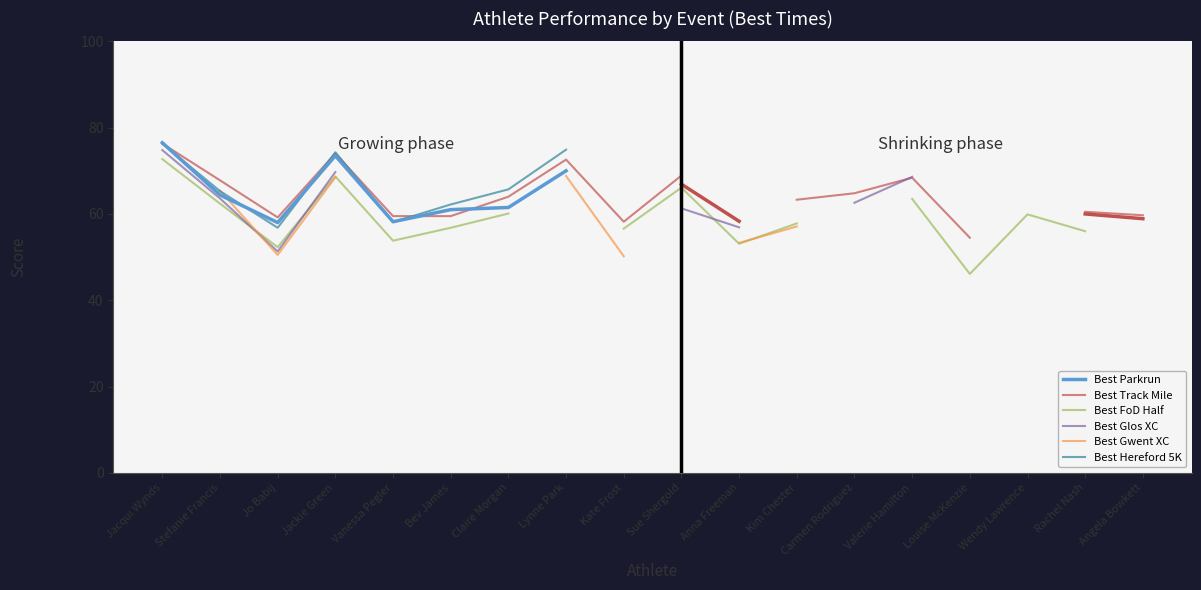

How many data points does each series have?

18